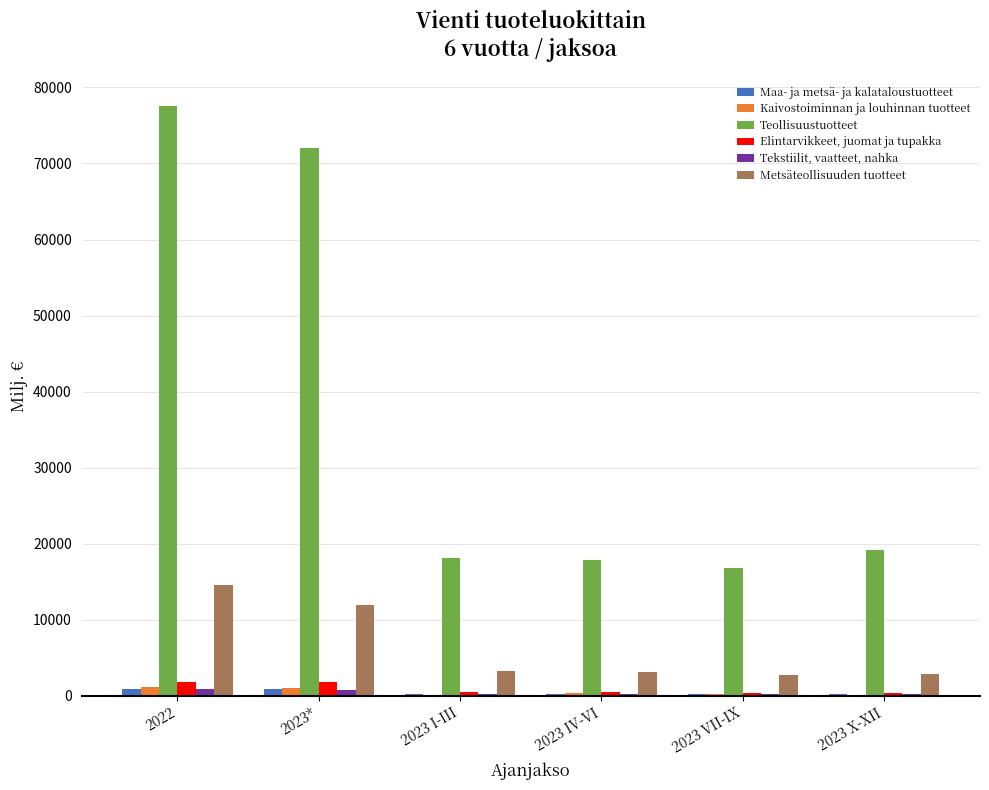

Which series has the largest total across all categories?

Teollisuustuotteet